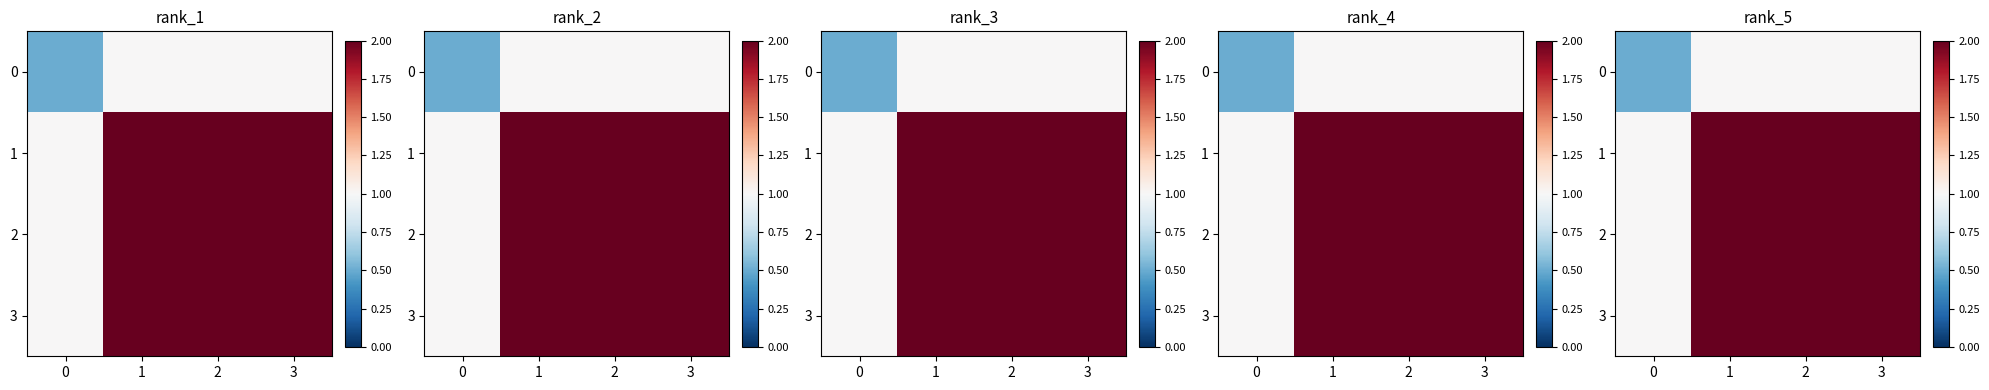

True or false: 2 has a value of 2.0 at 1.

True